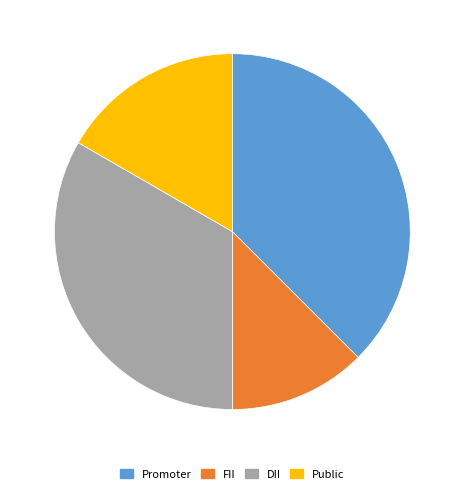

Is DII the majority of the pie?

No